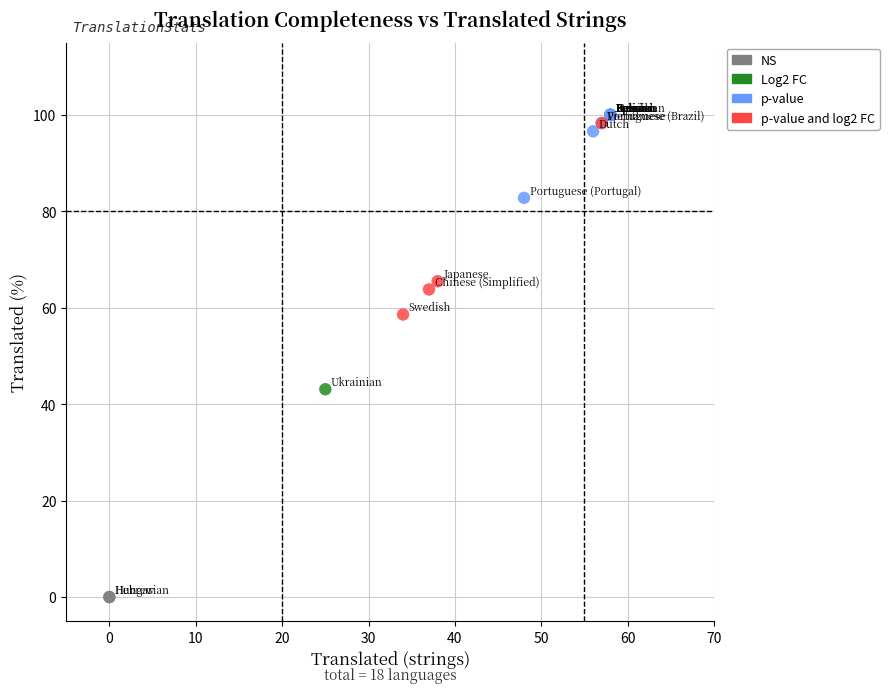

Which series reaches the minimum Y coordinate?

NS